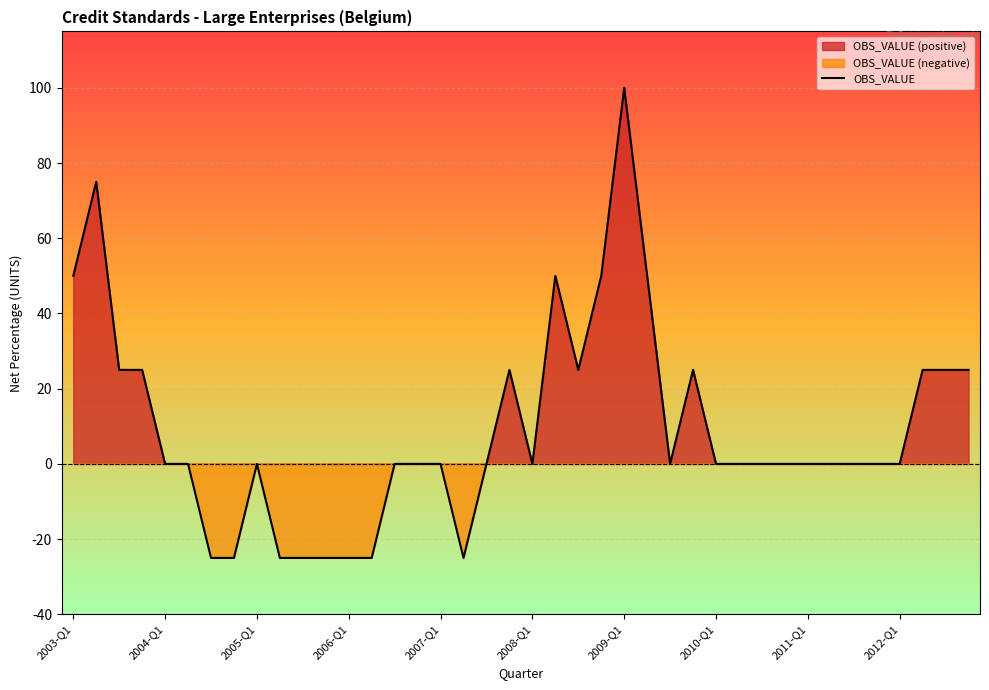

Is it true that the value at 23 is 50?

True